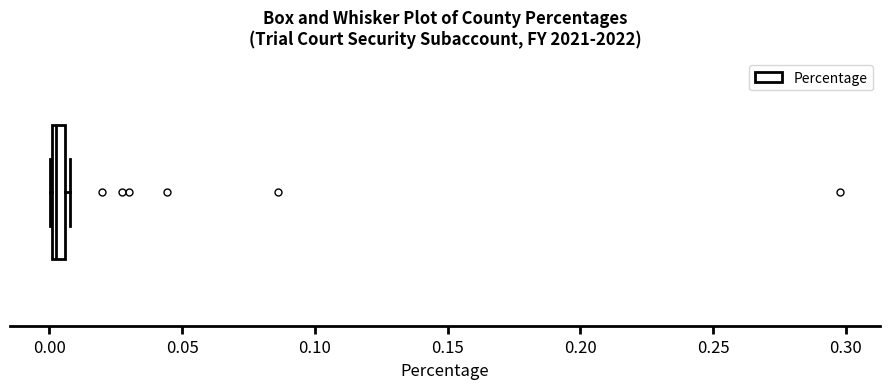

Where is the left edge of the box on the x-axis? The values are not printed on the chart, so give them approximately, as read against the axis.

0.000